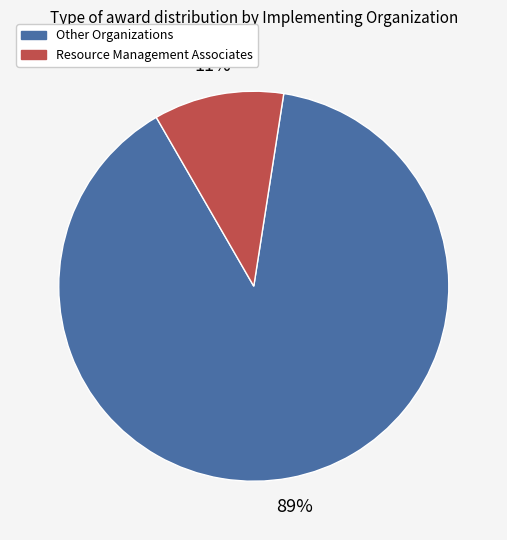

Between Other Organizations and Resource Management Associates, which is larger?

Other Organizations